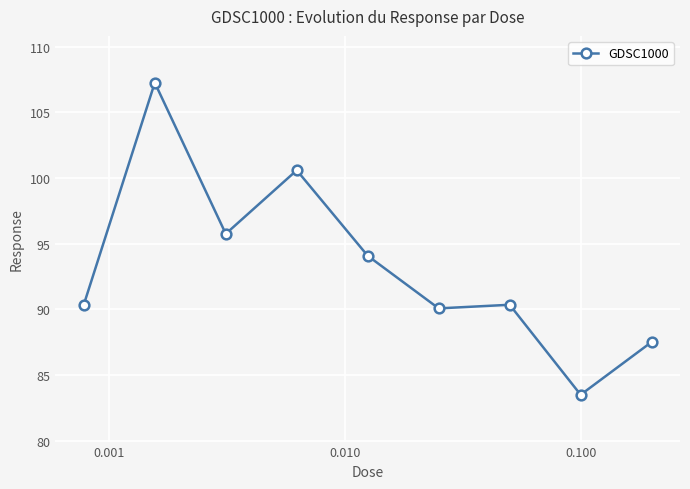

What is the greatest value displayed?

107.3